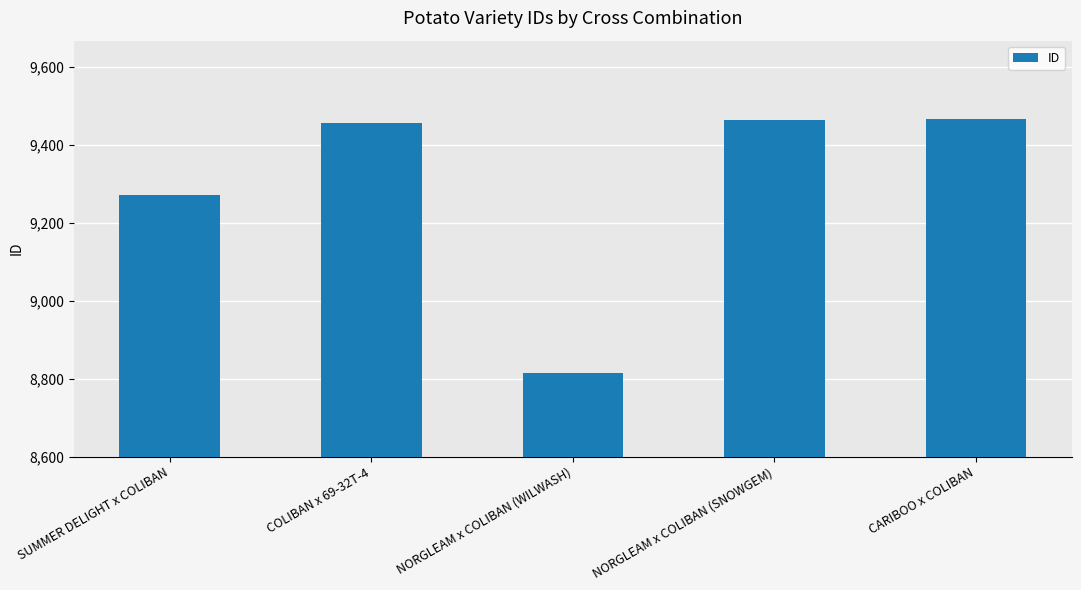

Which label corresponds to the smallest value in the chart?

NORGLEAM x COLIBAN (WILWASH)